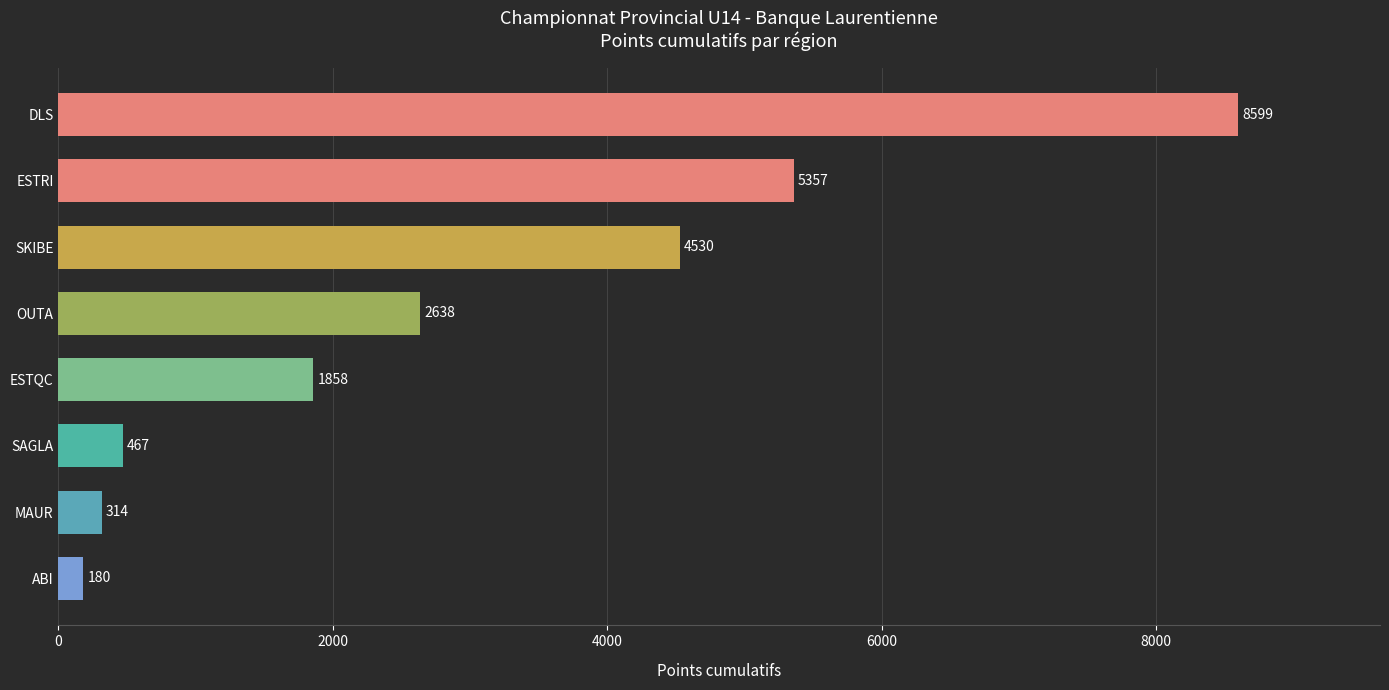

At which label is the value closest to 4389?

SKIBE